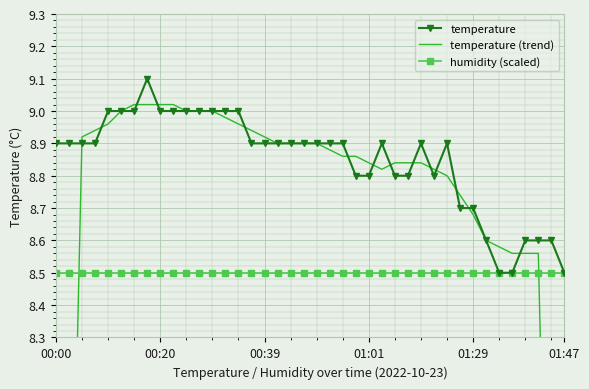

At which category is the sum across all series the highest?

7